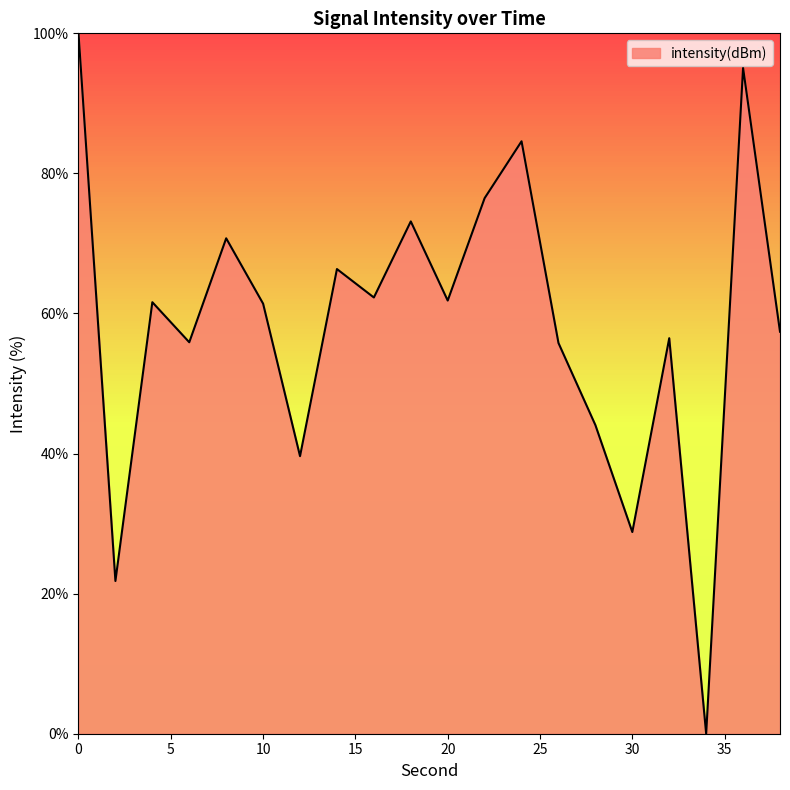

How many categories are shown in the chart?

20